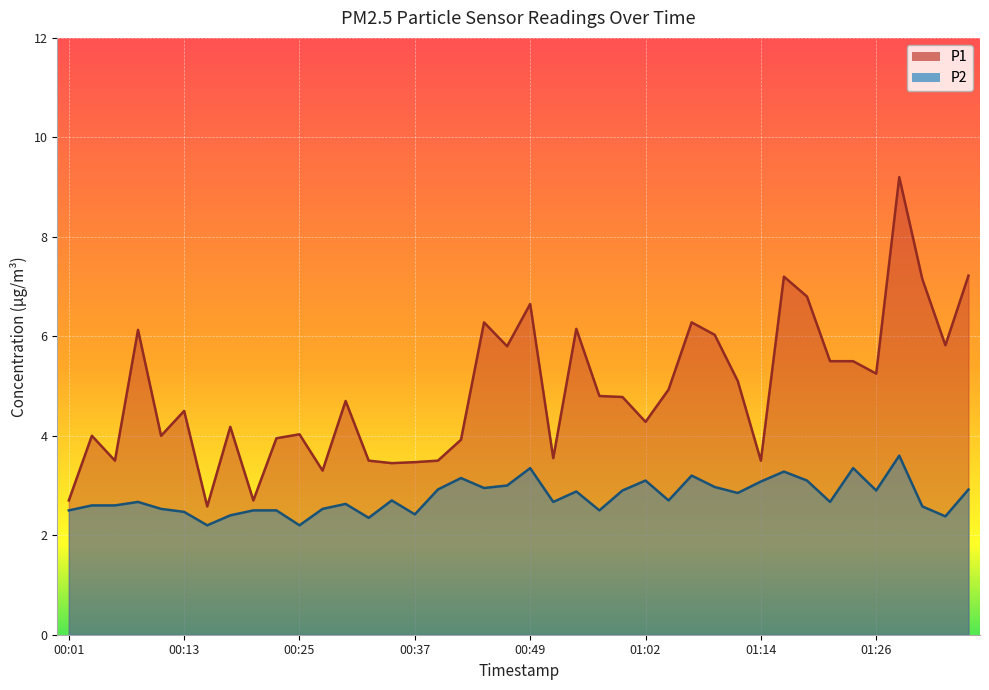

What is the sum of all P1 values?

195.9